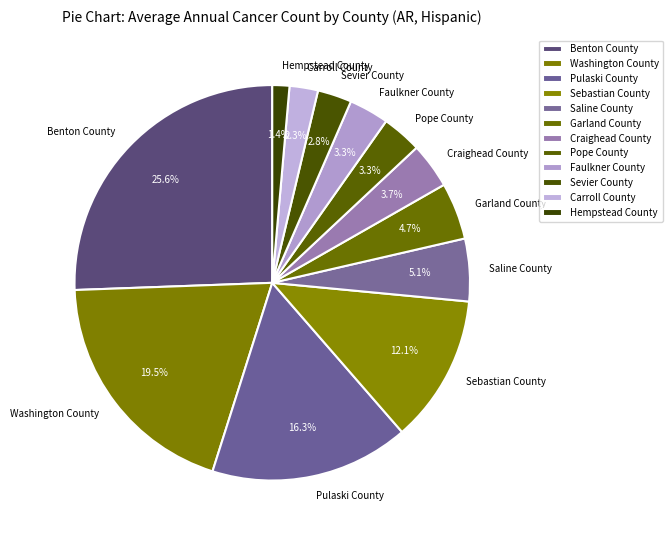

Which category has the biggest portion of the pie?

Benton County